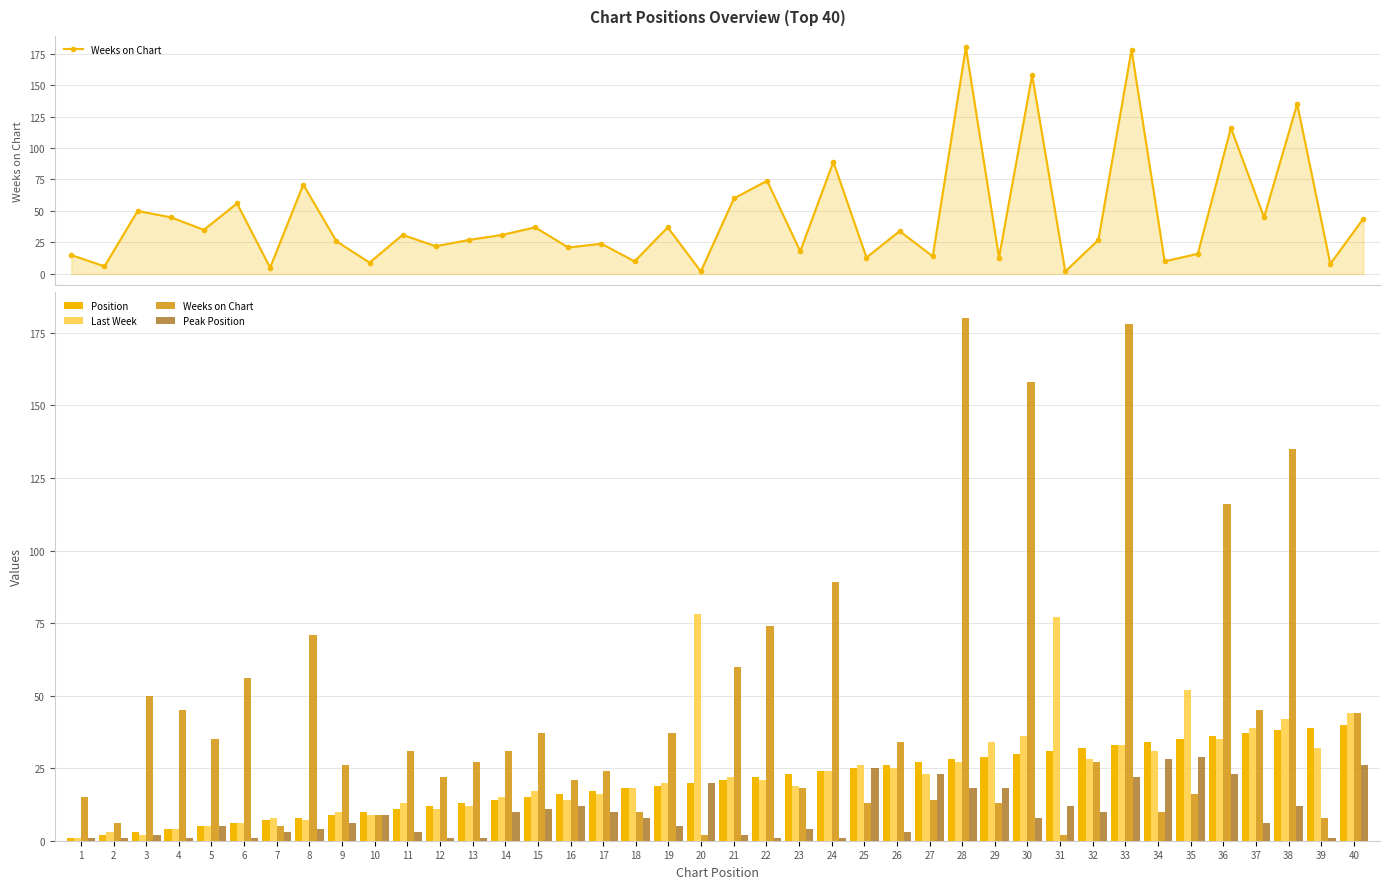

What are all the series names shown in the legend?

Weeks on Chart, Position, Last Week, Peak Position